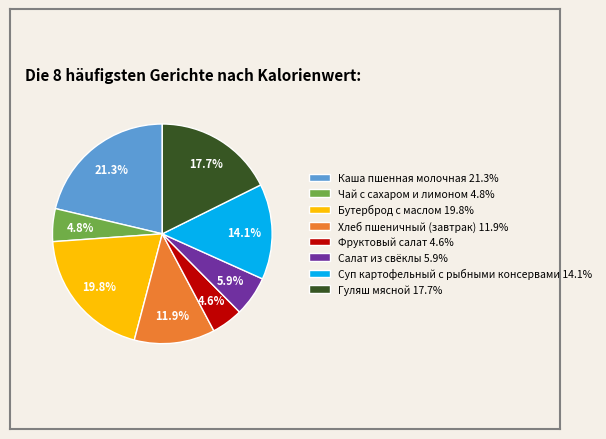

How many segments does this pie chart have?

8